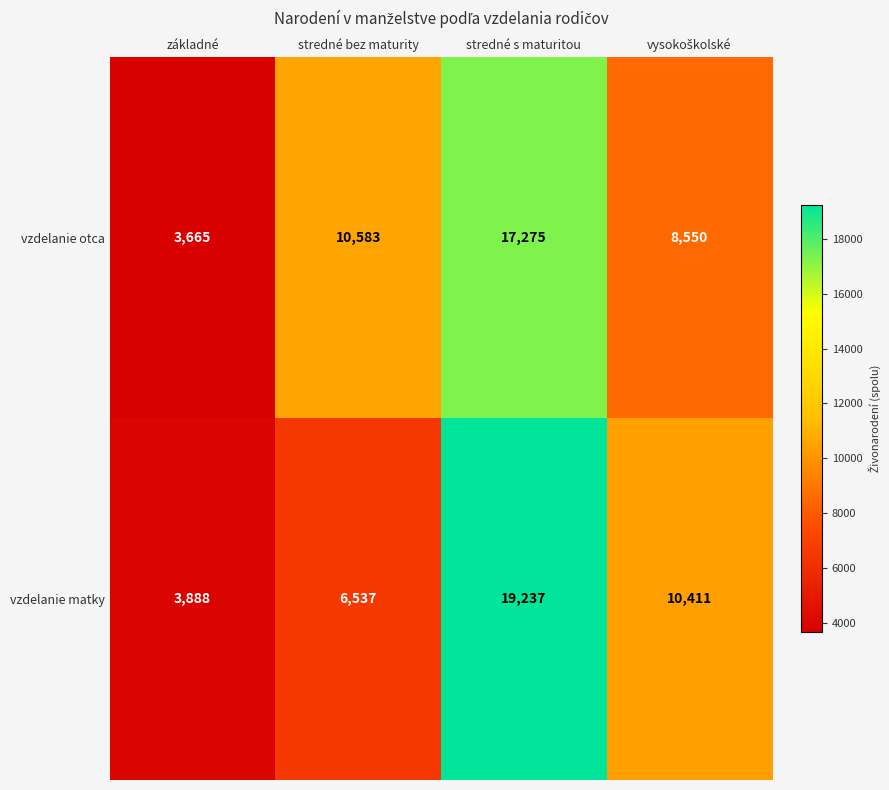

Reading left to right, list all the values displayed in this chart.

vzdelanie otca: 3665	10583	17275	8550
vzdelanie matky: 3888	6537	19237	10411